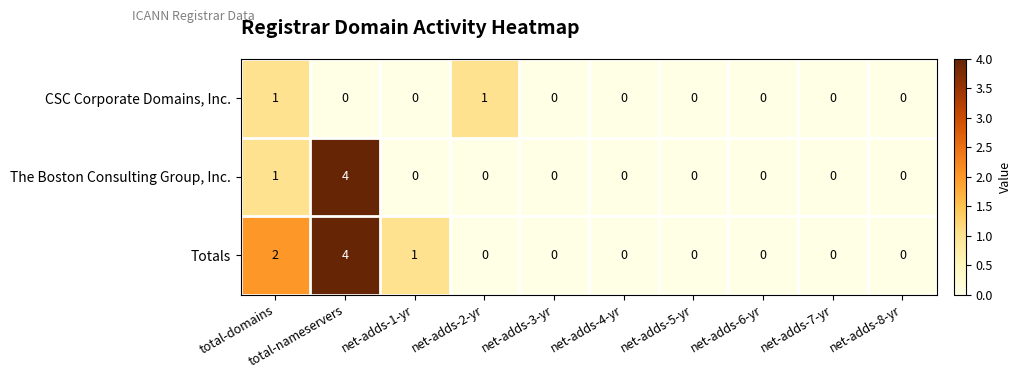

True or false: Totals has a value of 2 at total-domains.

True